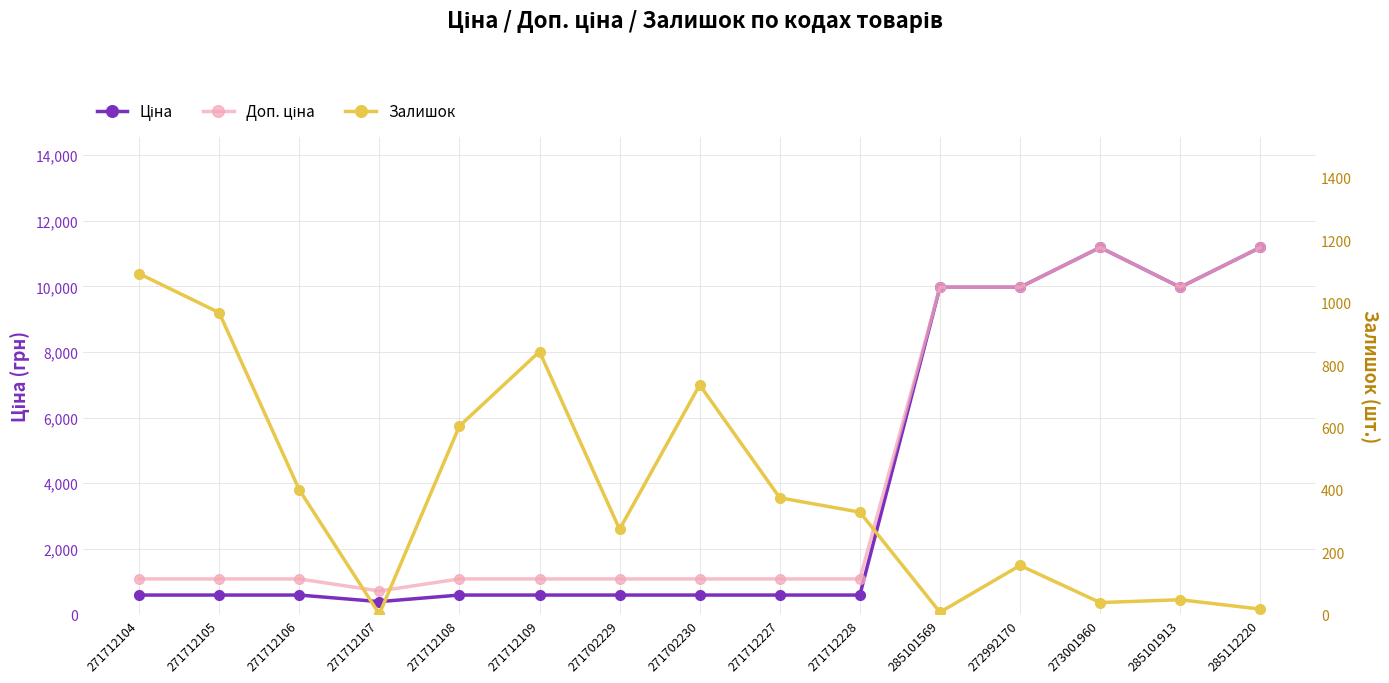

The value of Ціна at 285101569 is 9975.0. True or false?

True